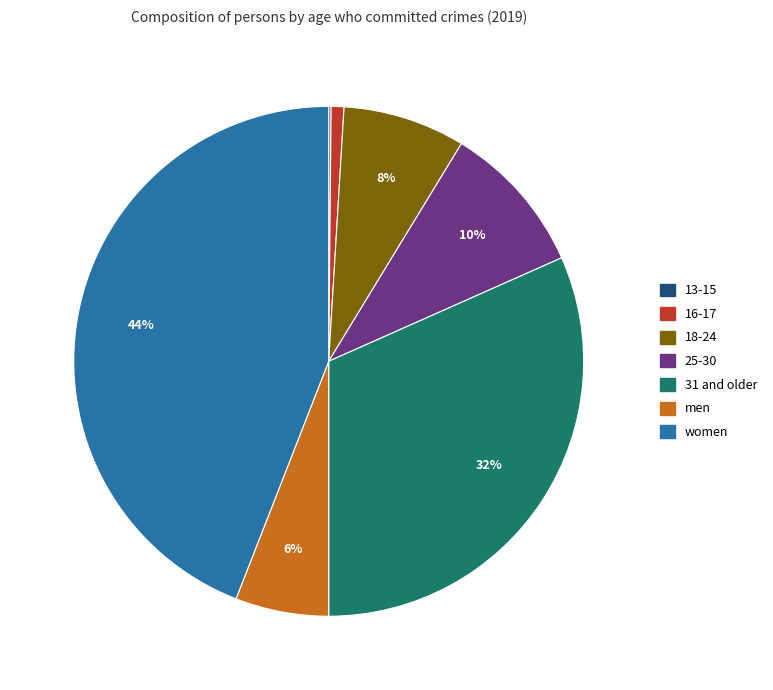

To the nearest percent, what percentage of the pie is women?

44%